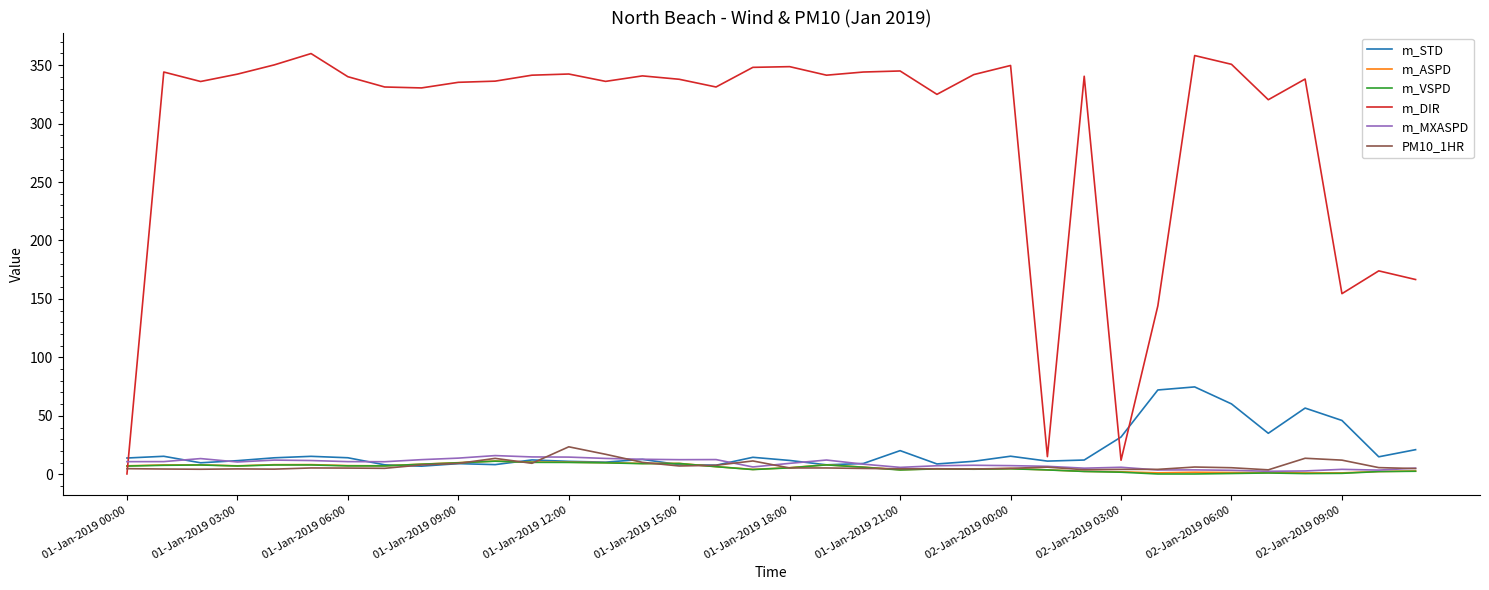

Which series has the largest total across all categories?

m_DIR